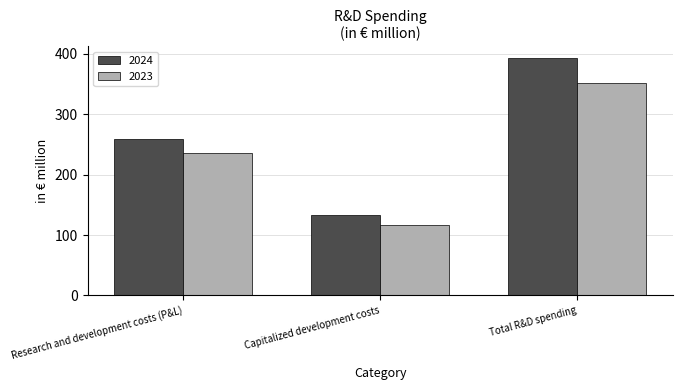

What is the value of the 2024 bar at the 3rd from the left?

392.8